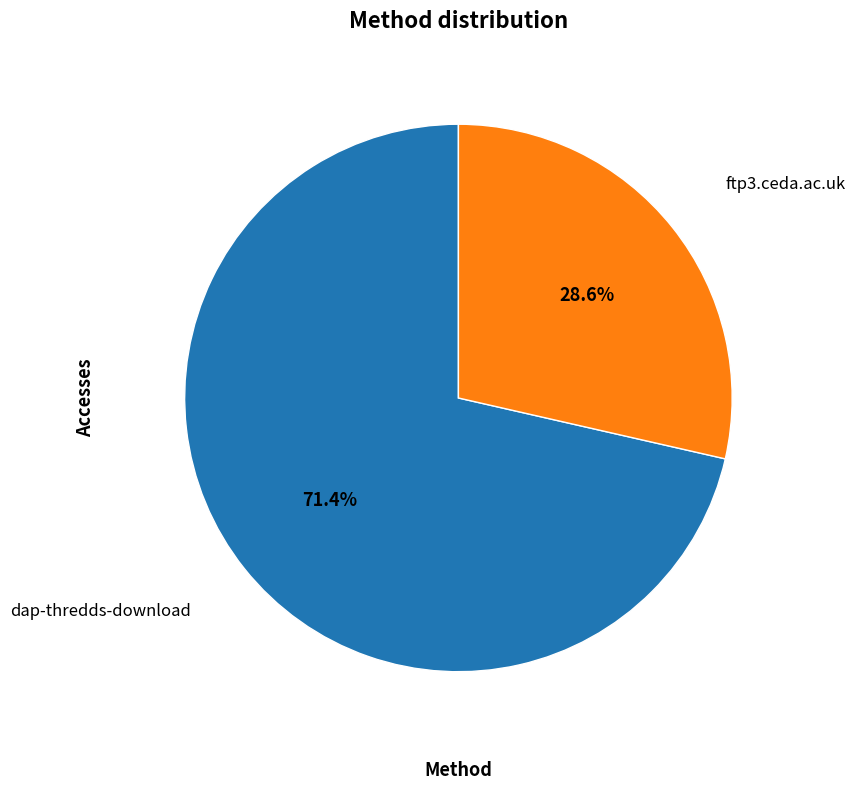

Does any single category account for the majority?

Yes